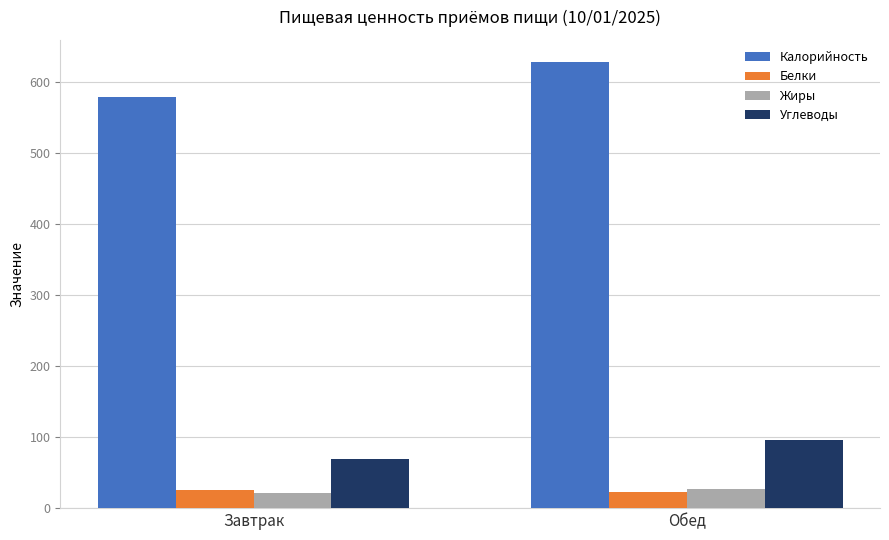

What is the lowest value of the Белки series?

23.2